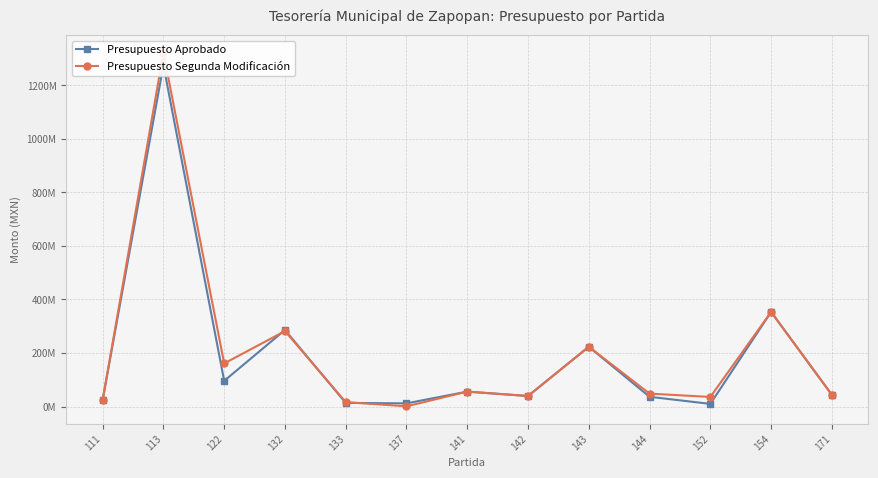

Where do Presupuesto Segunda Modificación and Presupuesto Aprobado first cross each other?

122 and 132